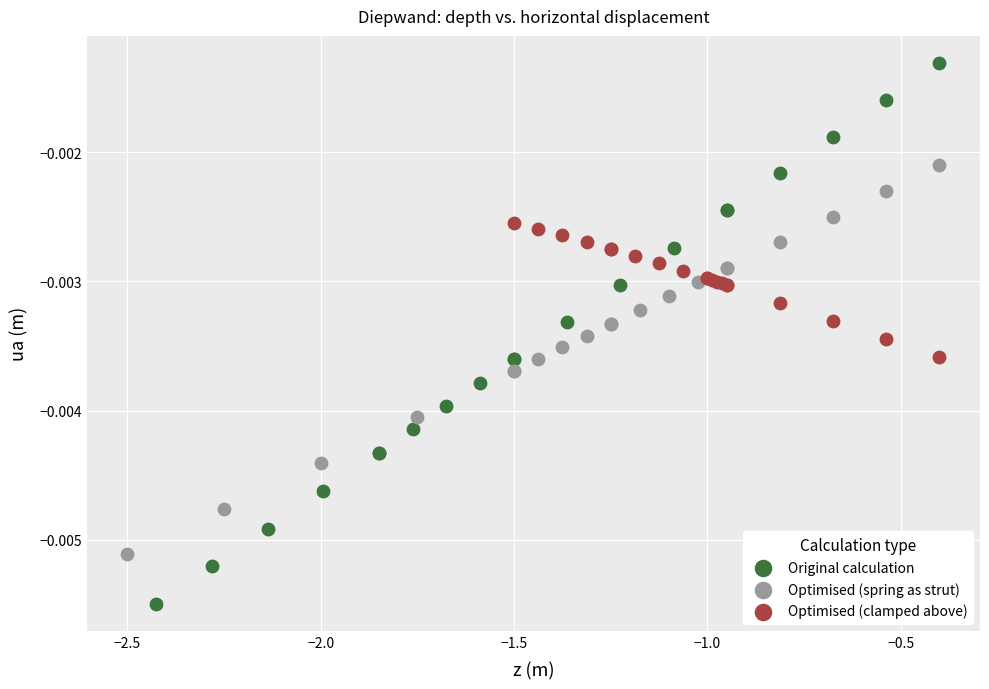

Which series has the widest spread of Y values?

Original calculation